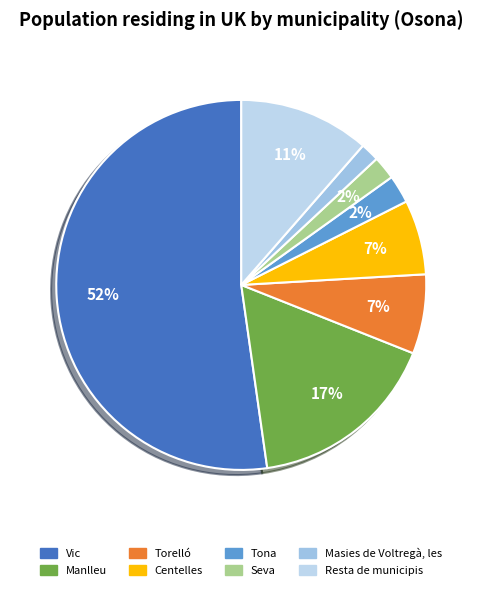

To the nearest percent, what portion does Torelló represent?

7%